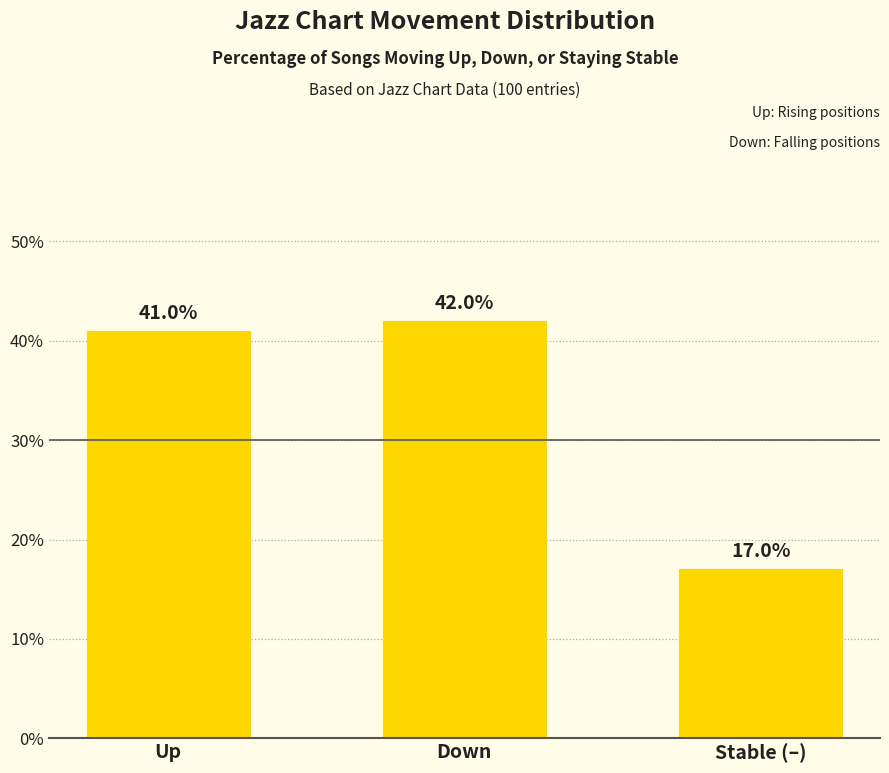

Reading left to right, extract all data points from this chart.

41	42	17